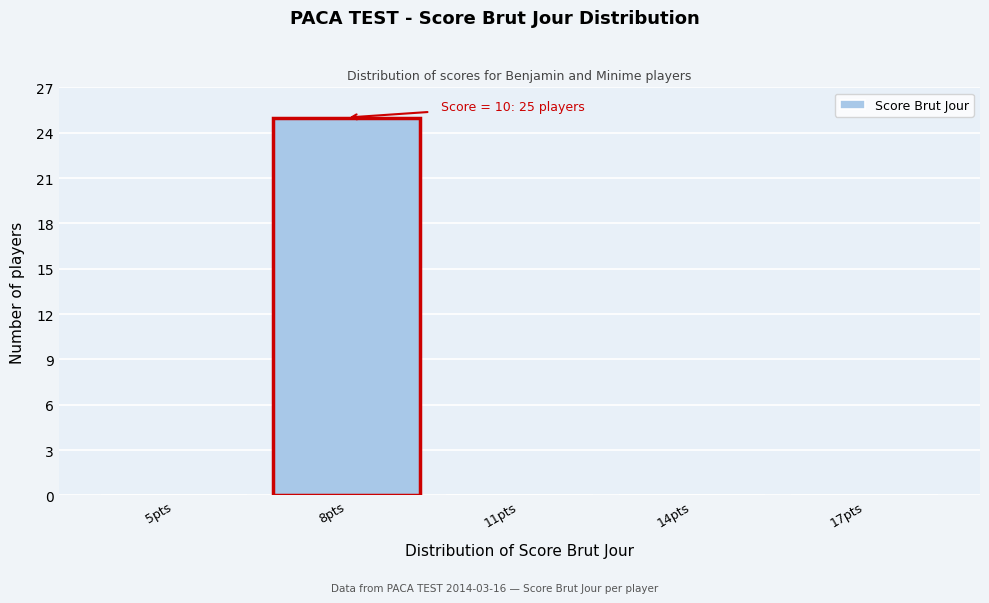

Reading left to right, extract all data points from this chart.

5pts=0	8pts=25	11pts=0	14pts=0	17pts=0